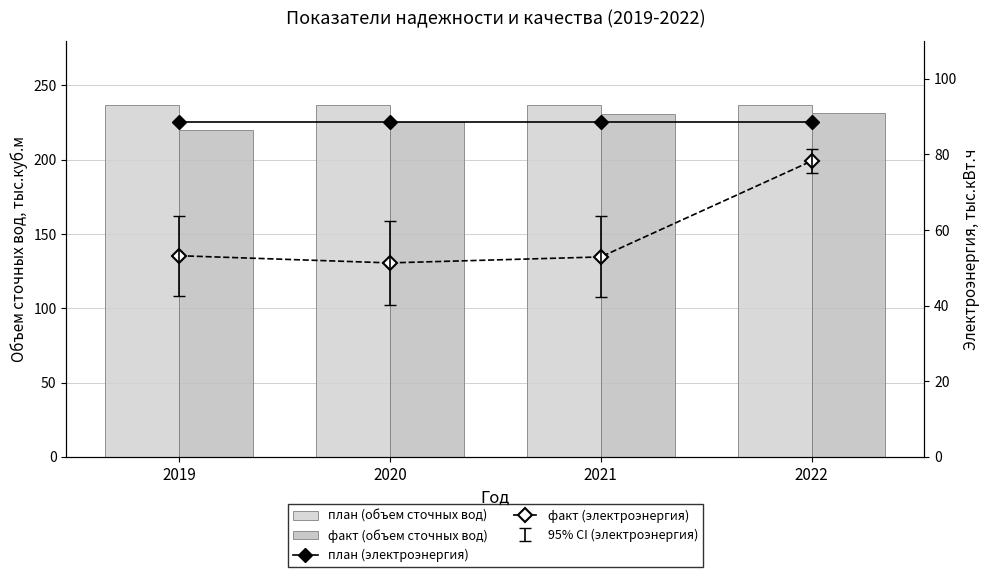

List the labels in order of план (электроэнергия) value, largest first.

2019, 2020, 2021, 2022